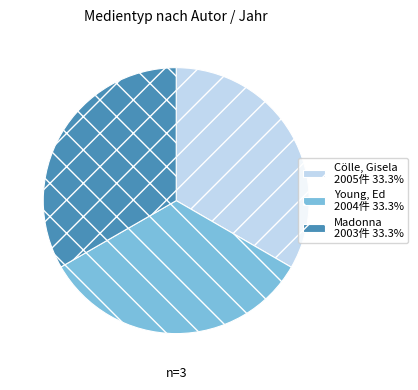

The Young, Ed slice represents 33% of the pie. True or false?

True